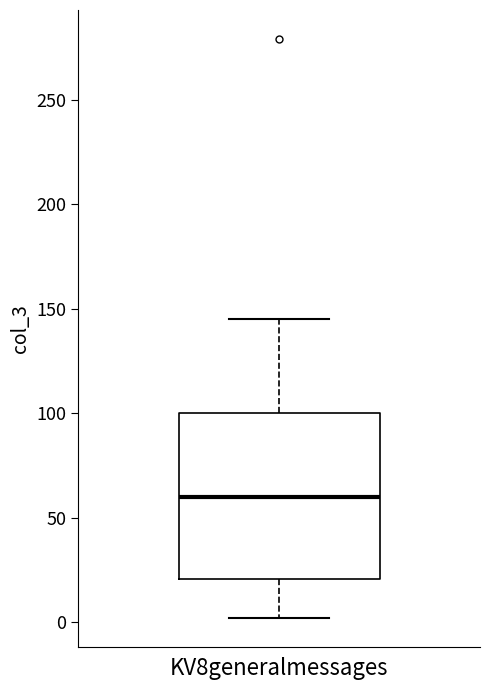

Read this box plot against the y-axis: the position of the median line, the range covered by the box, and the ends of both whiskers. The values are not printed on the chart, so give them approximately, as read against the axis.

median 60, box 20 to 100, whiskers 0 to 145